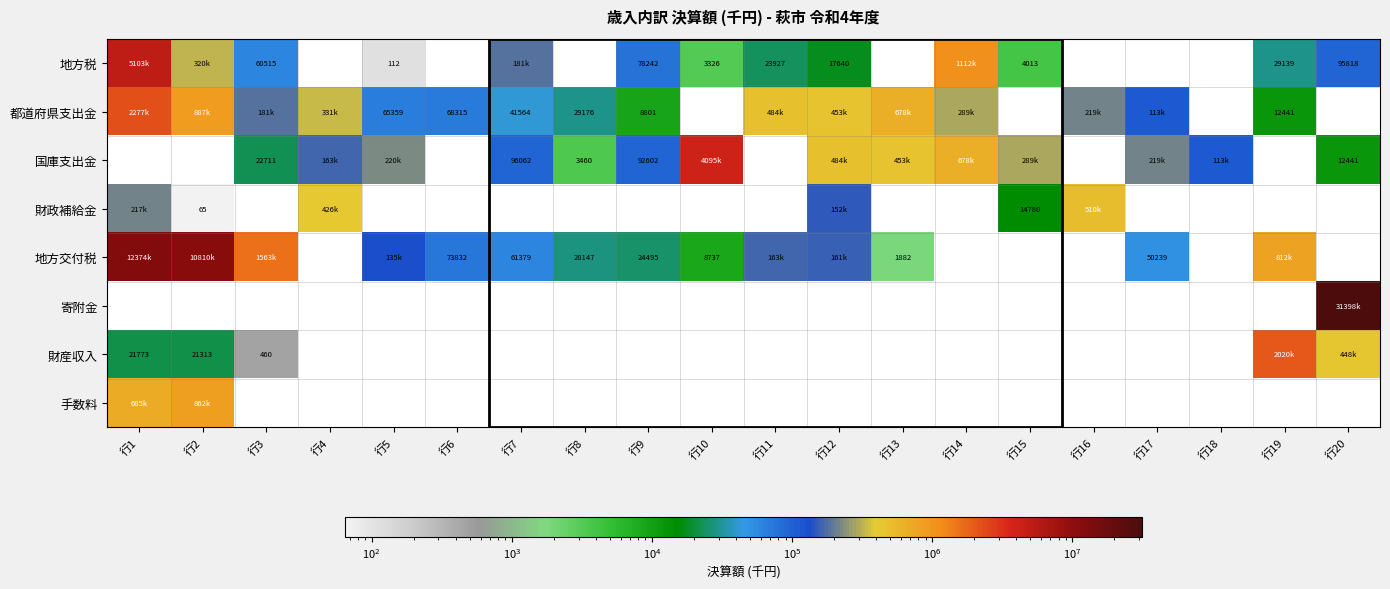

True or false: 地方交付税 has a value of 50239 at 行17.

True